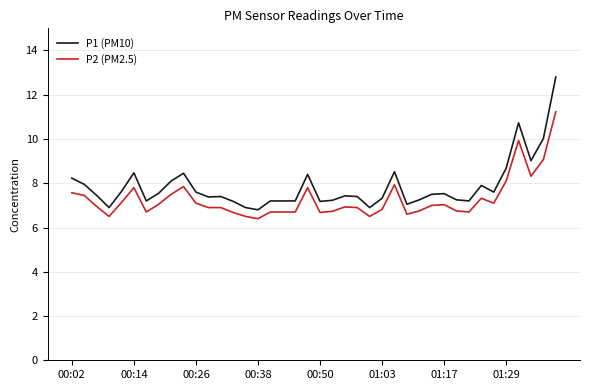

List the series in order of their peak value, highest first.

P1 (PM10), P2 (PM2.5)